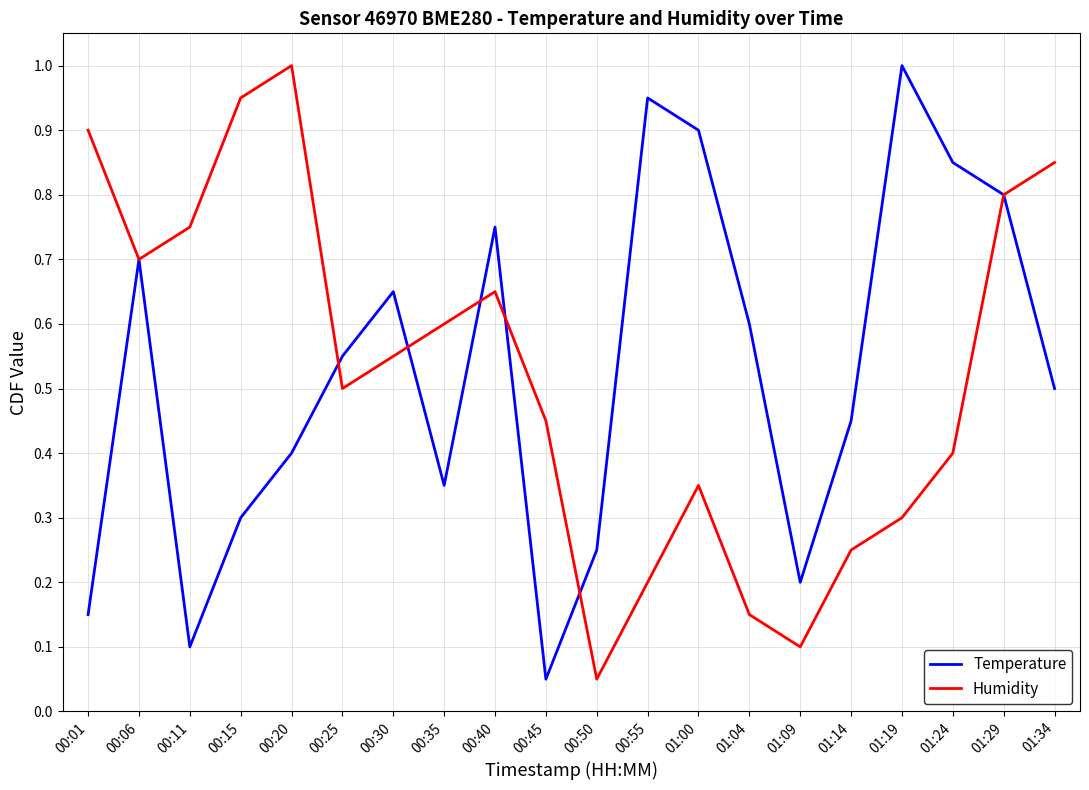

Is it true that Temperature equals 0.0 at 00:45?

False